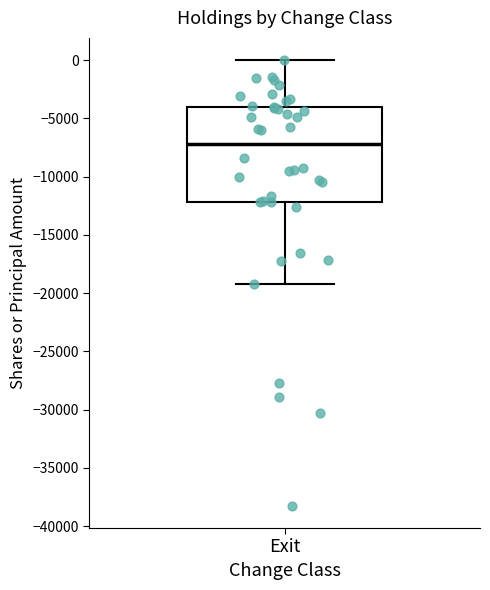

Transcribe this box plot: give where the median line is, the range the box spans, and where the two whiskers end, as read against the y-axis. The values are not printed on the chart, so give them approximately, as read against the axis.

median -7000, box -12000 to -4000, whiskers -19000 to 0